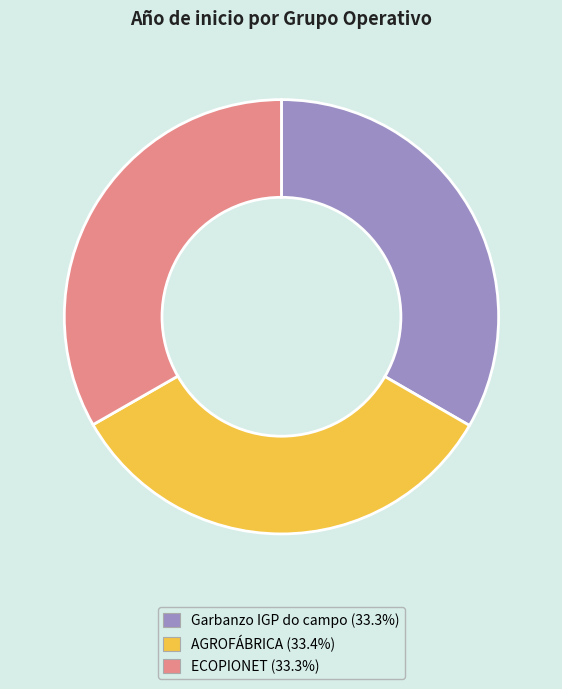

Does any single category account for the majority?

No